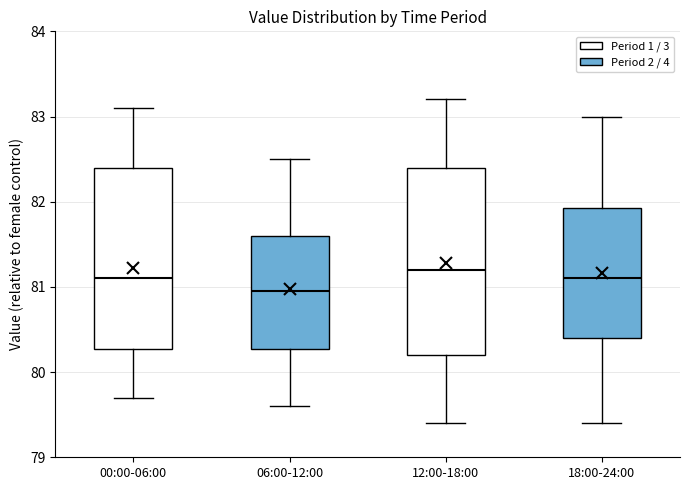

Reading left to right, transcribe this box plot: for each box, give where its median line is, the range the box spans, and where its two whiskers end, as read against the y-axis. The values are not printed on the chart, so give them approximately, as read against the axis.

00:00-06:00: median 81.1, box 80.3 to 82.4, whiskers 79.7 to 83.1
06:00-12:00: median 81.0, box 80.3 to 81.6, whiskers 79.6 to 82.5
12:00-18:00: median 81.2, box 80.2 to 82.4, whiskers 79.4 to 83.2
18:00-24:00: median 81.1, box 80.4 to 81.9, whiskers 79.4 to 83.0